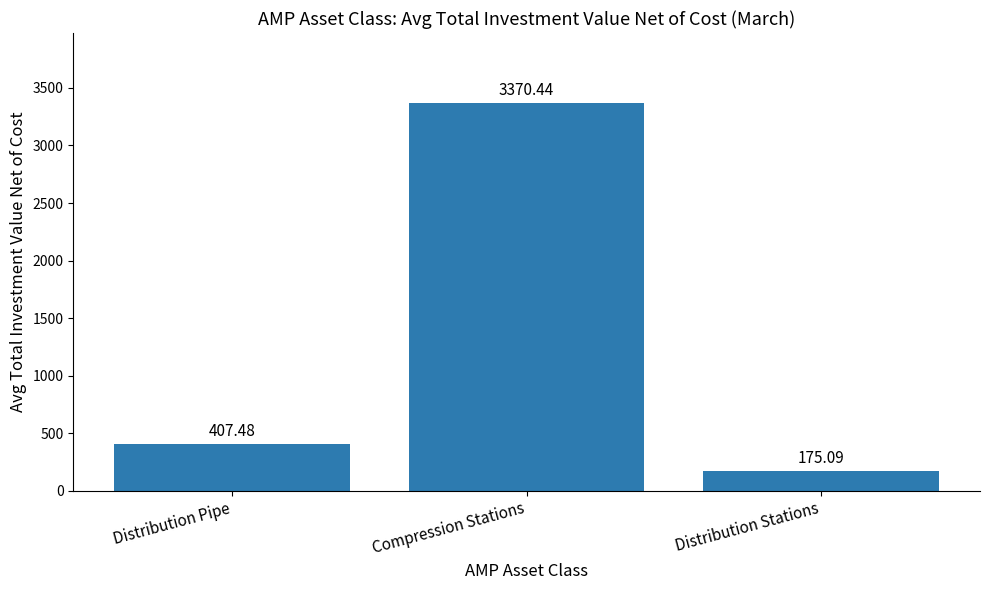

What is the ratio of the value at Distribution Pipe to the value at Distribution Stations?

2.3